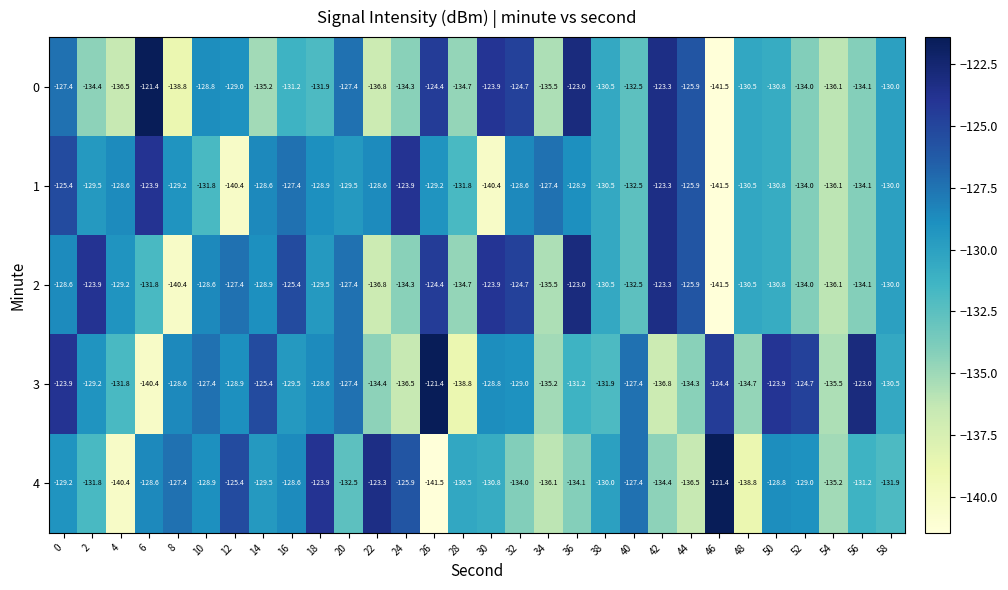

How many series are shown in this chart?

5